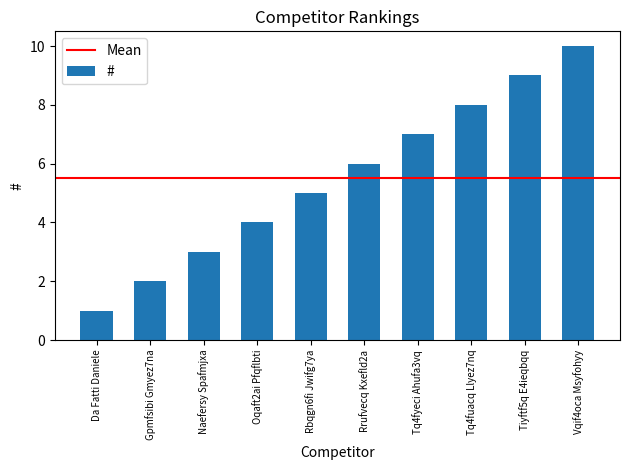

Reading left to right, what are all the values shown in this chart?

1	2	3	4	5	6	7	8	9	10